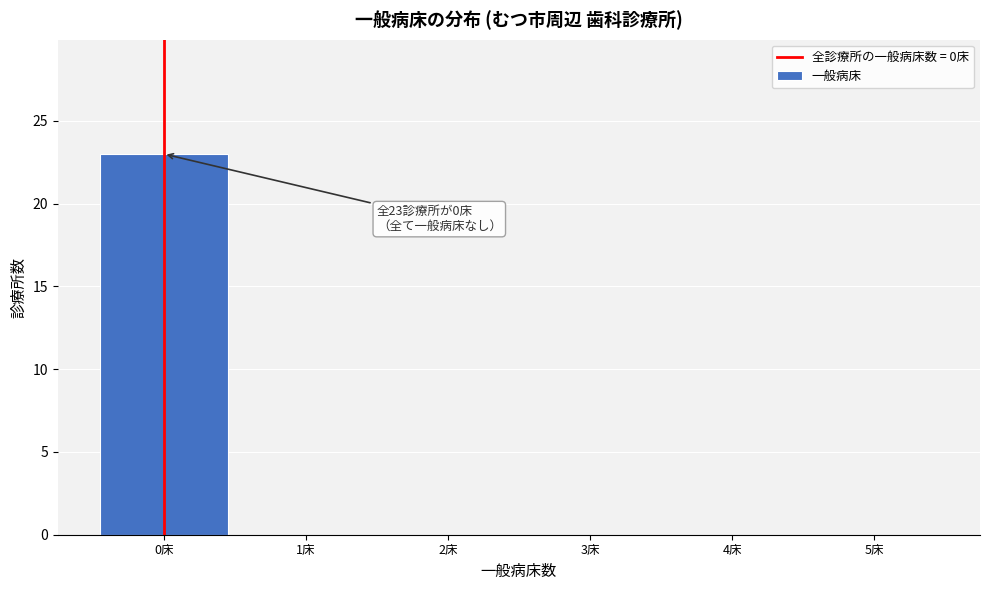

Over which range of the x-axis is the bar tallest?

-0.5 to 0.5